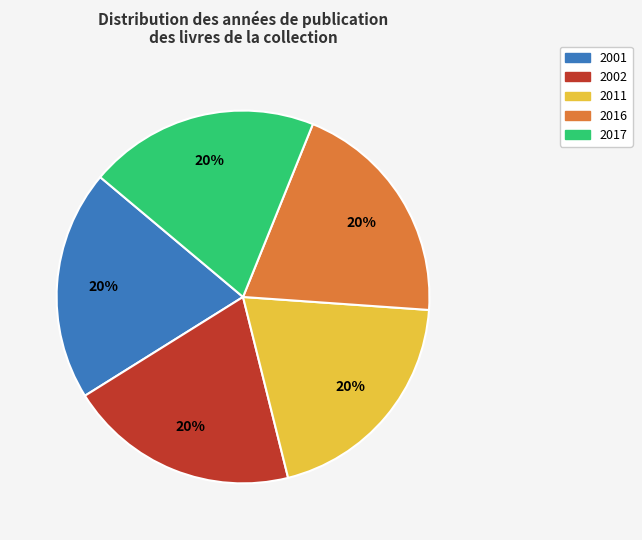

To the nearest percent, what is the average slice percentage?

20%